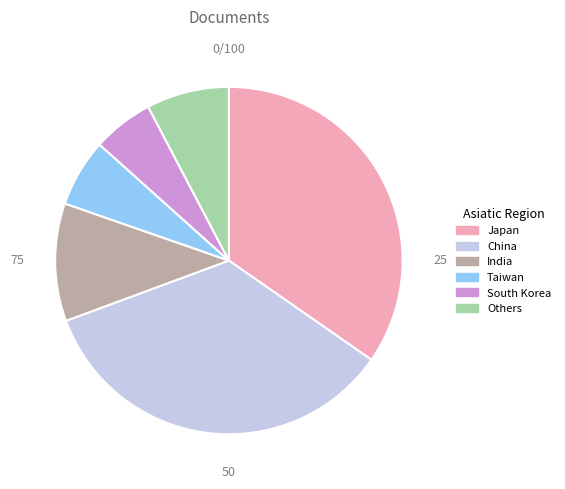

What is the smallest slice in the pie chart?

South Korea